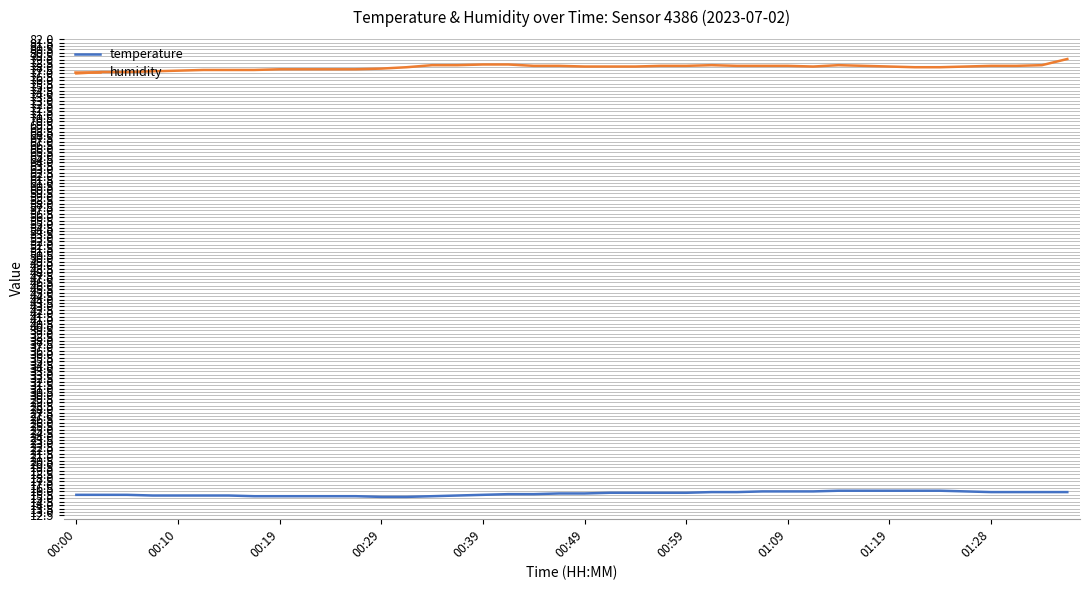

List the series in order of their overall mean, highest first.

humidity, temperature